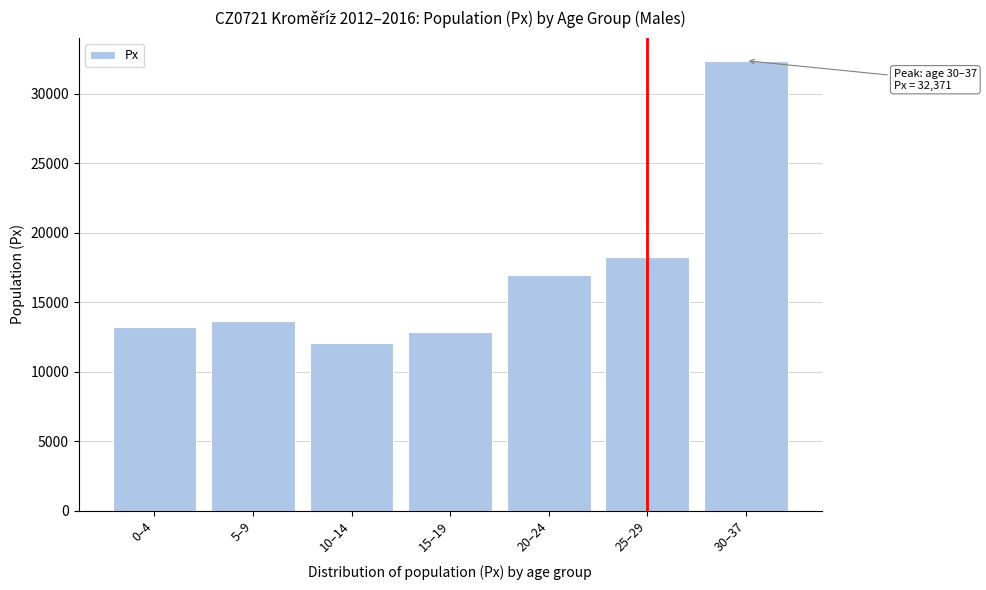

Reading right to left, transcribe all the data shown in this chart.

32371	18256	16989	12850	12090	13660	13237